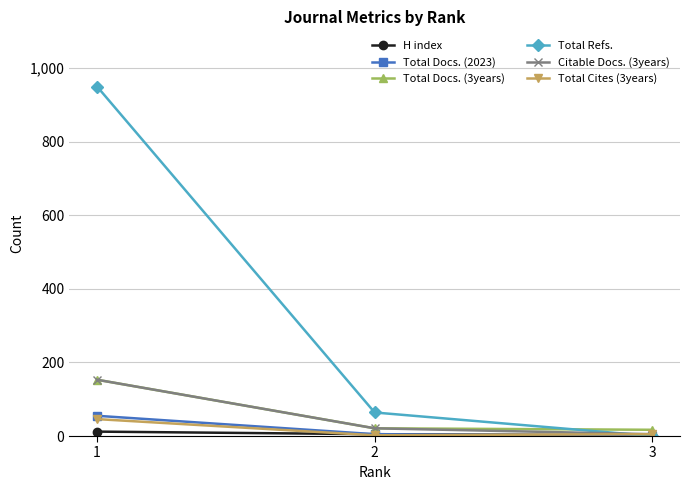

At how many categories does at least one series exceed 463?

1